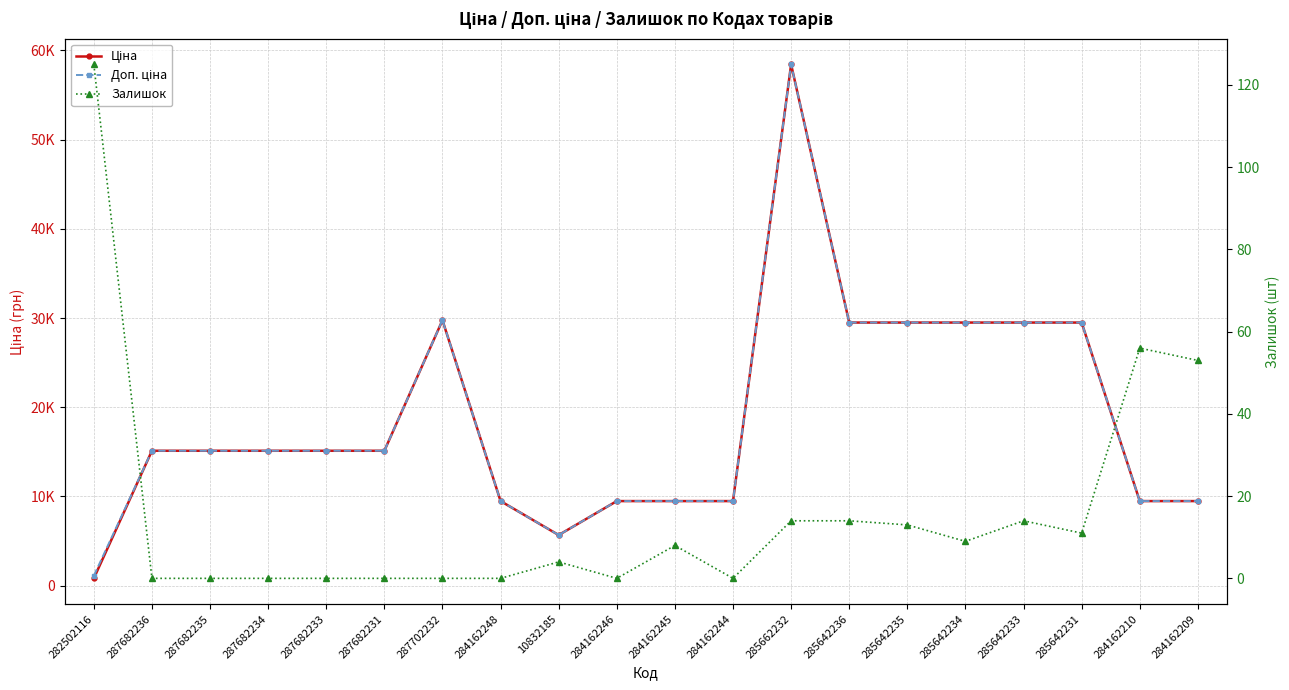

What are all the series names shown in the legend?

Ціна, Доп. ціна, Залишок